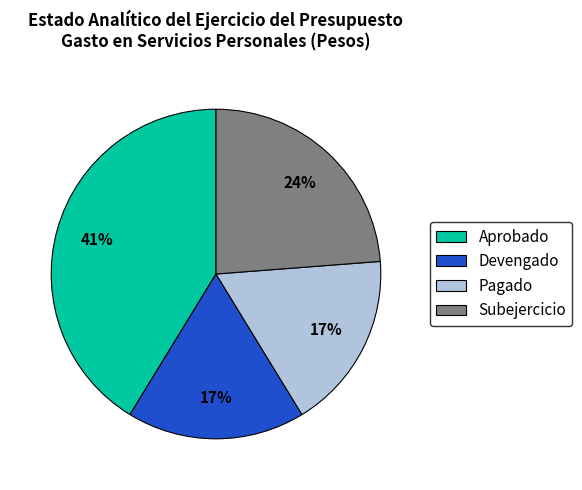

Is the sum of Devengado and Aprobado greater than half?

Yes